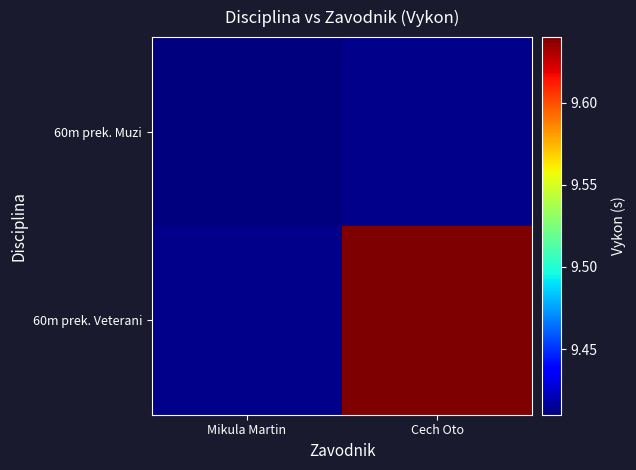

Rank the series at Mikula Martin from lowest to highest value.

60m prek. Muzi, 60m prek. Veterani